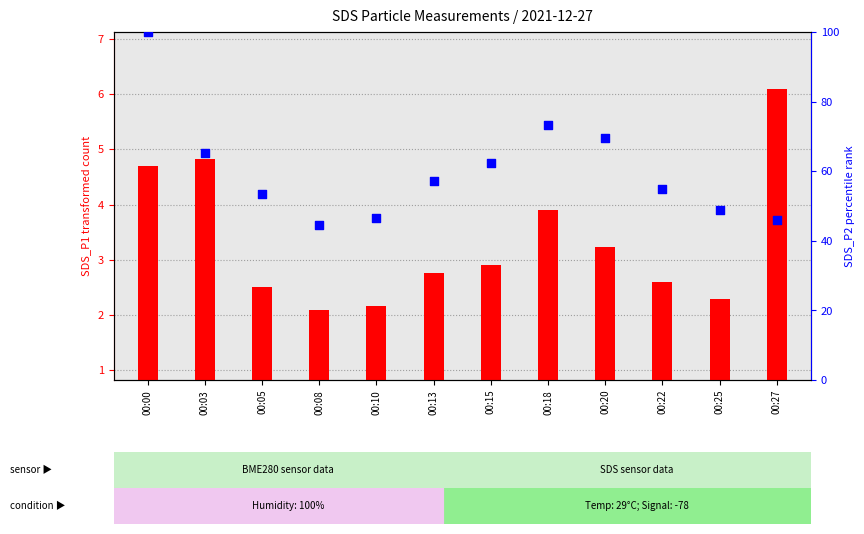

What is the total value across all series at 00:13?

59.9